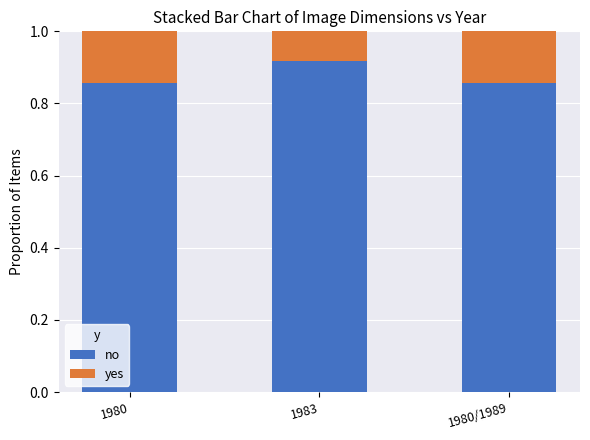

What is the total value across all series at 1980?

1.0